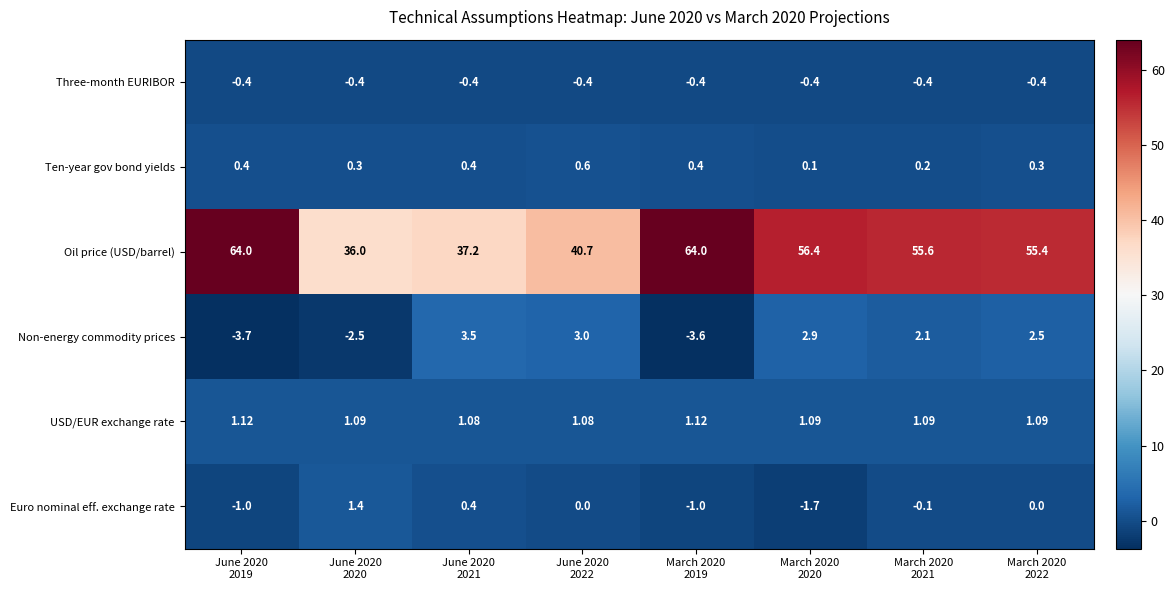

Rank the series by their maximum value, from highest to lowest.

Oil price (USD/barrel), Non-energy commodity prices, Euro nominal eff. exchange rate, USD/EUR exchange rate, Ten-year gov bond yields, Three-month EURIBOR